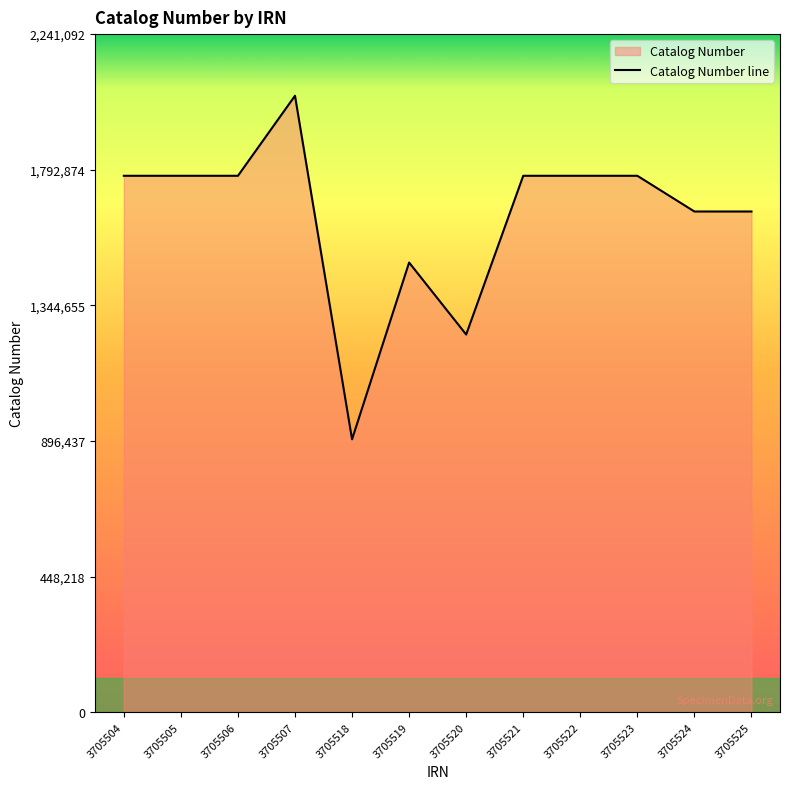

What value does the data have at 3705507, to the nearest 10?

2037360